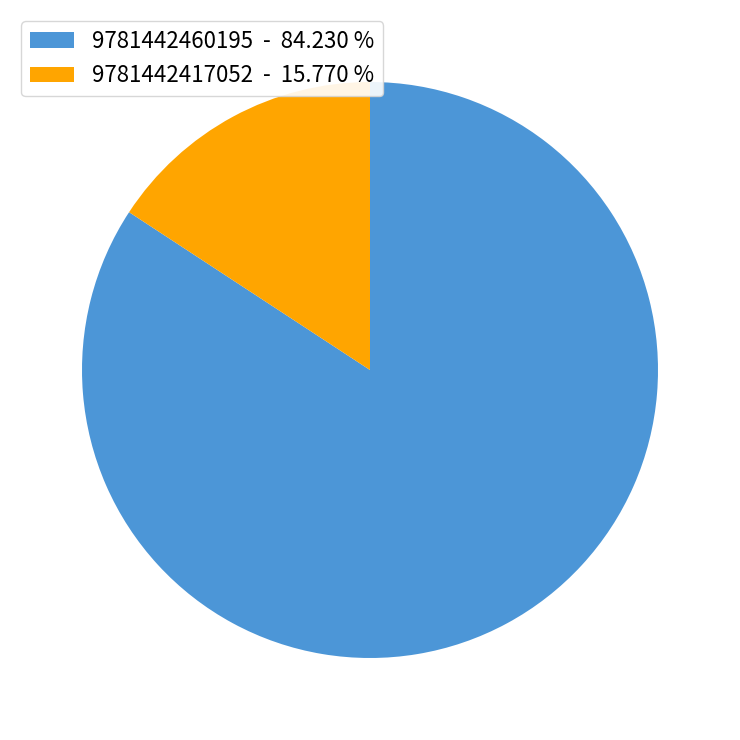

How many segments does this pie chart have?

2